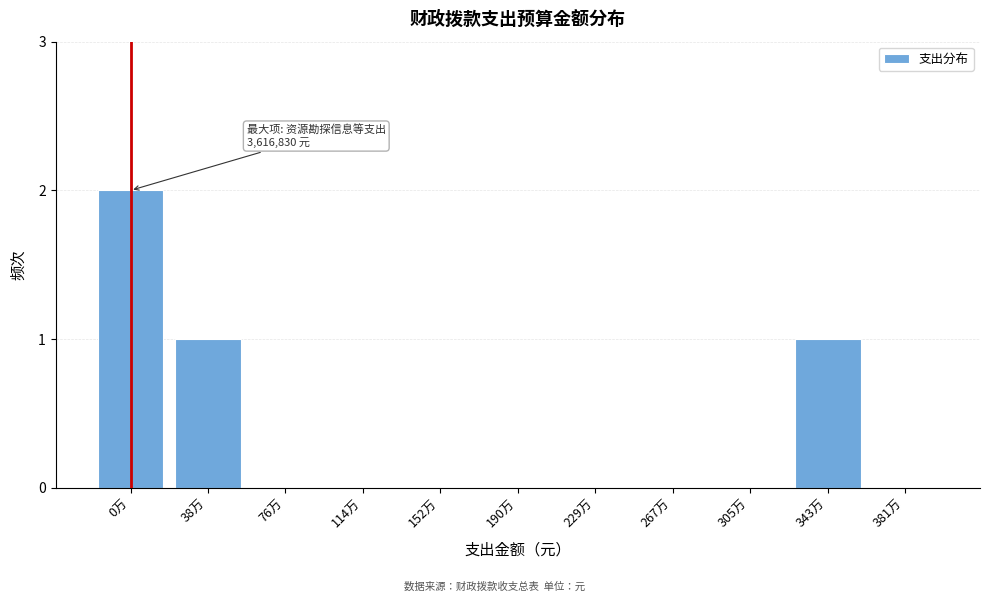

Reading right to left, what are all the values shown in this chart?

381万=0	343万=1	305万=0	267万=0	229万=0	190万=0	152万=0	114万=0	76万=0	38万=1	0万=2